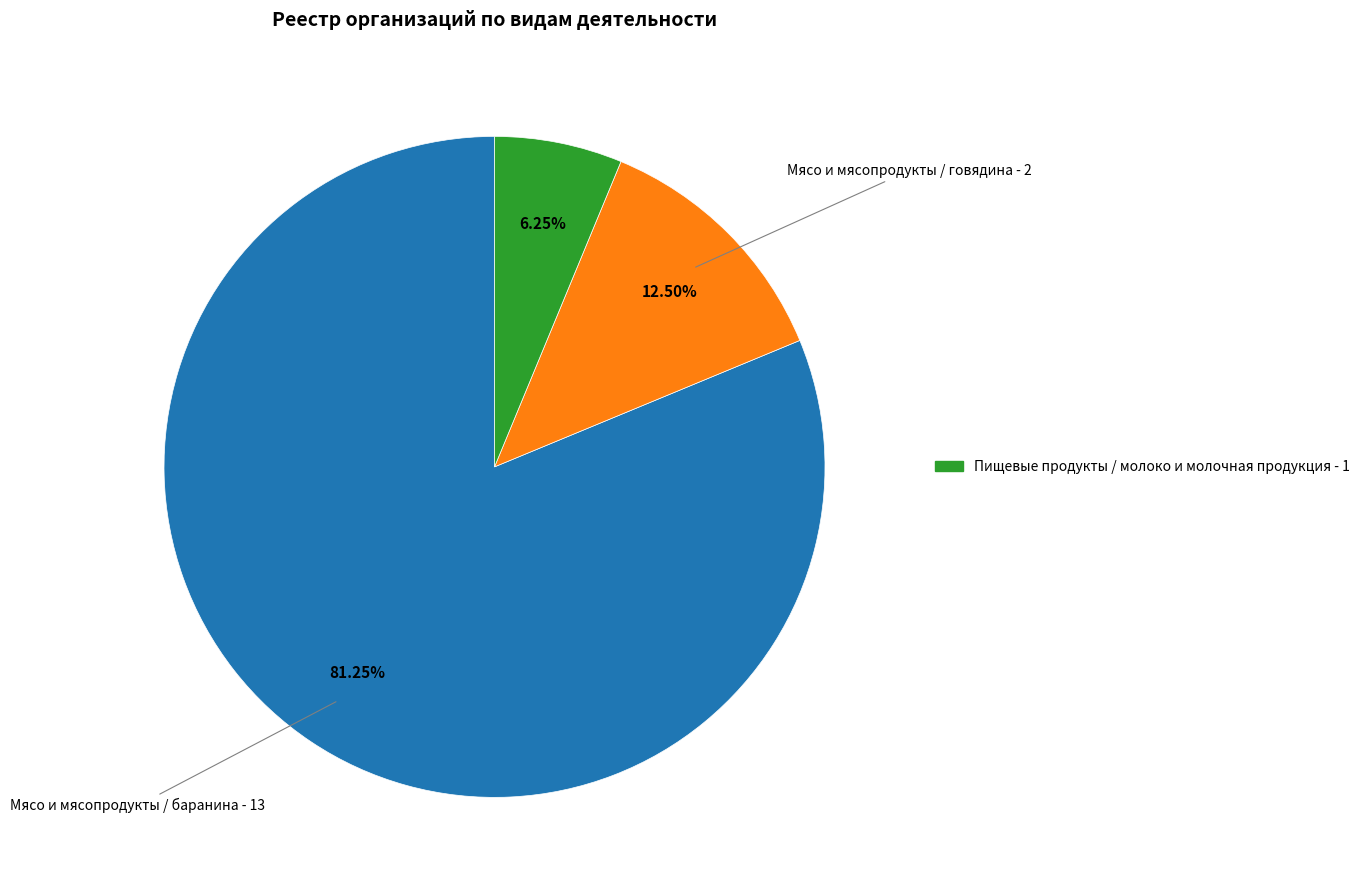

Is there any slice that represents more than half of the pie?

Yes